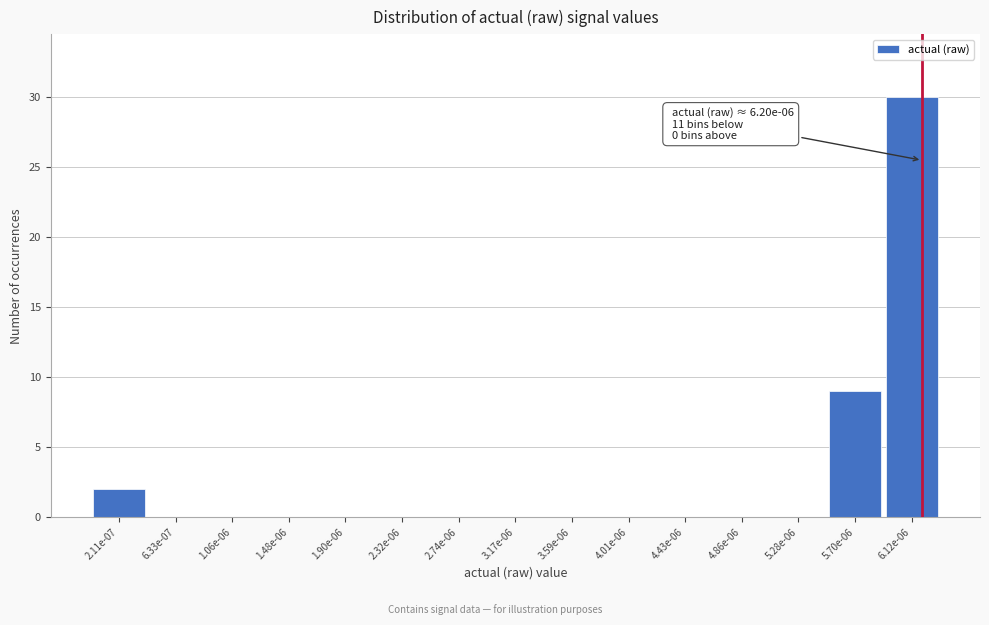

Reading right to left, list all the values displayed in this chart.

6.12e-06=30	5.70e-06=9	5.28e-06=0	4.86e-06=0	4.43e-06=0	4.01e-06=0	3.59e-06=0	3.17e-06=0	2.74e-06=0	2.32e-06=0	1.90e-06=0	1.48e-06=0	1.06e-06=0	6.33e-07=0	2.11e-07=2